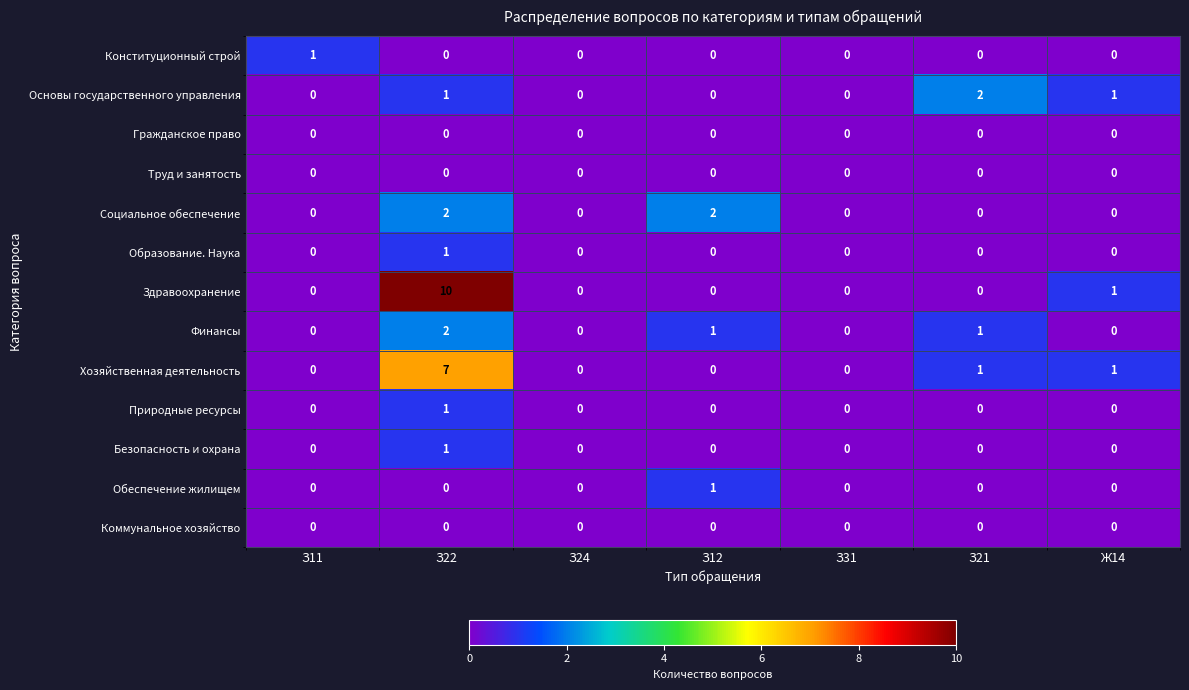

How many Финансы values are between 0 and 1?

6